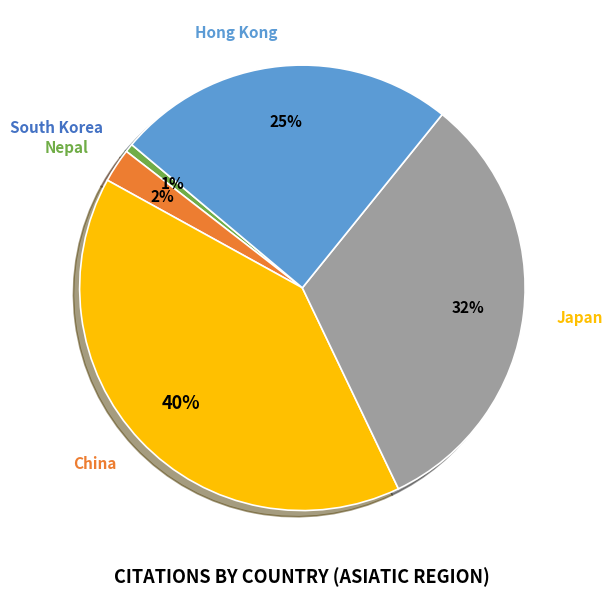

To the nearest percent, what is the average slice percentage?

20%